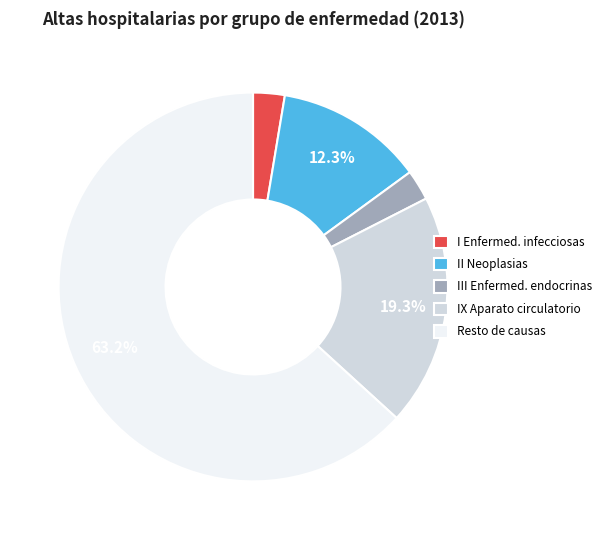

Which slice is the largest?

Resto de causas